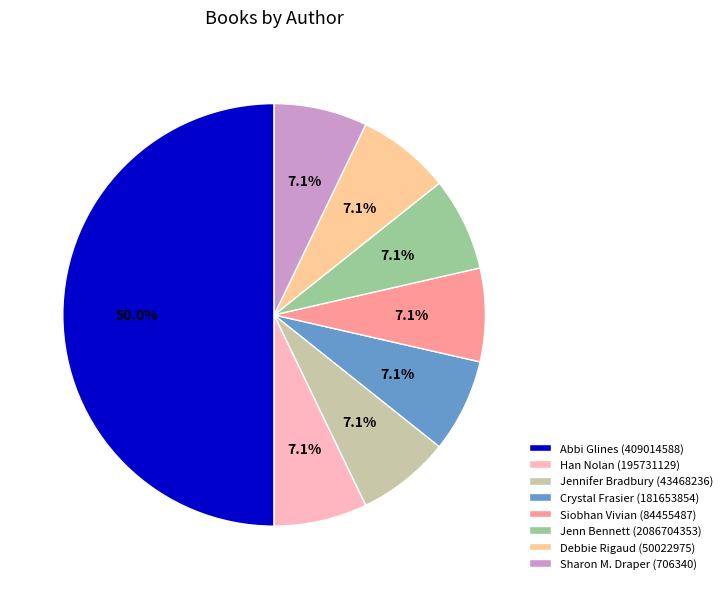

Which category has the biggest portion of the pie?

Abbi Glines (409014588)